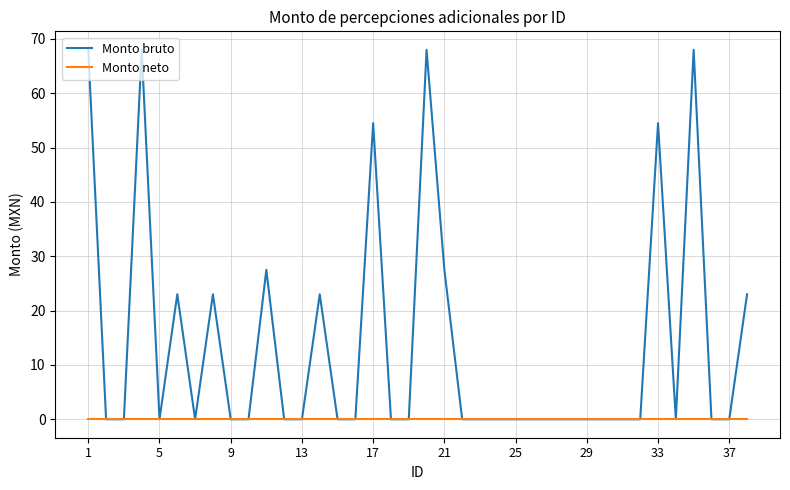

Which series has the largest total across all categories?

Monto bruto